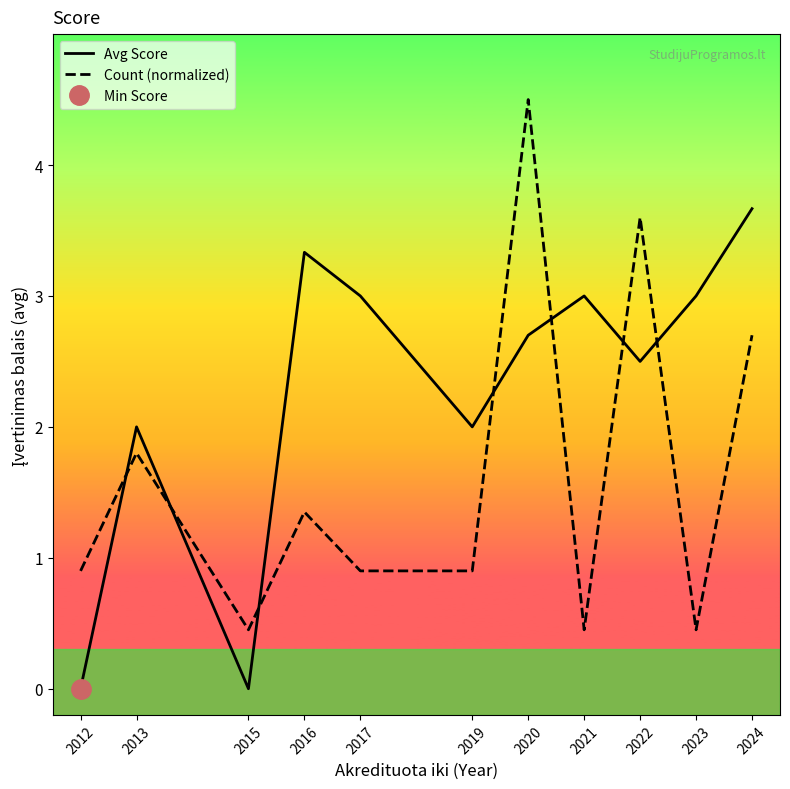

Rank the categories by Count (normalized) value from lowest to highest.

2015, 2021, 2023, 2012, 2017, 2019, 2016, 2013, 2024, 2022, 2020